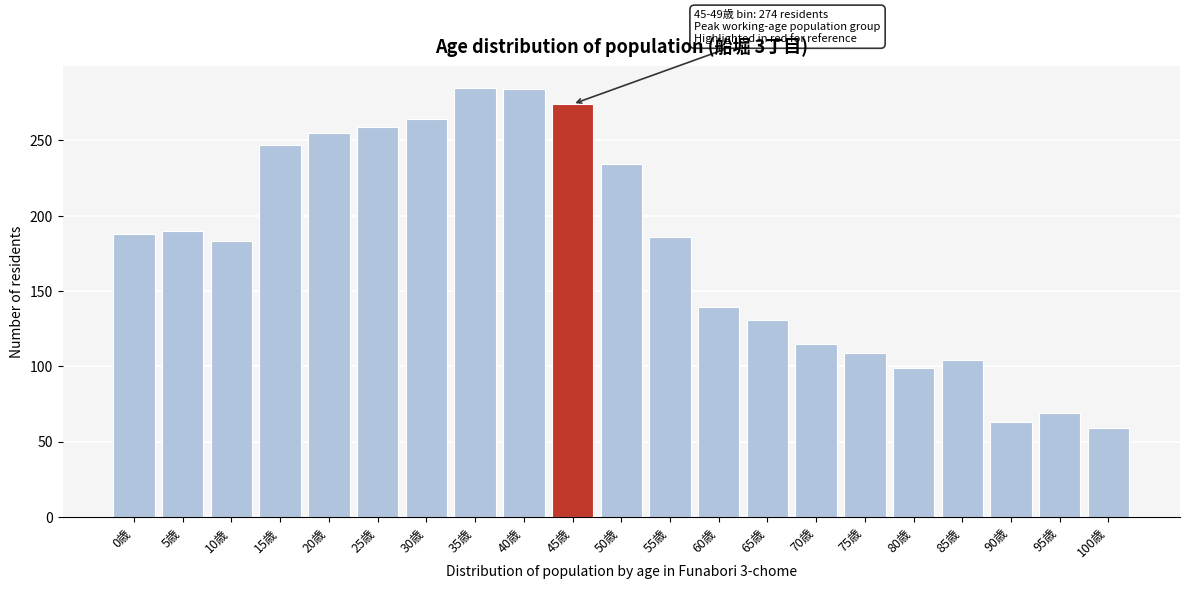

What is the difference between the values at 20歳 and 80歳?

156